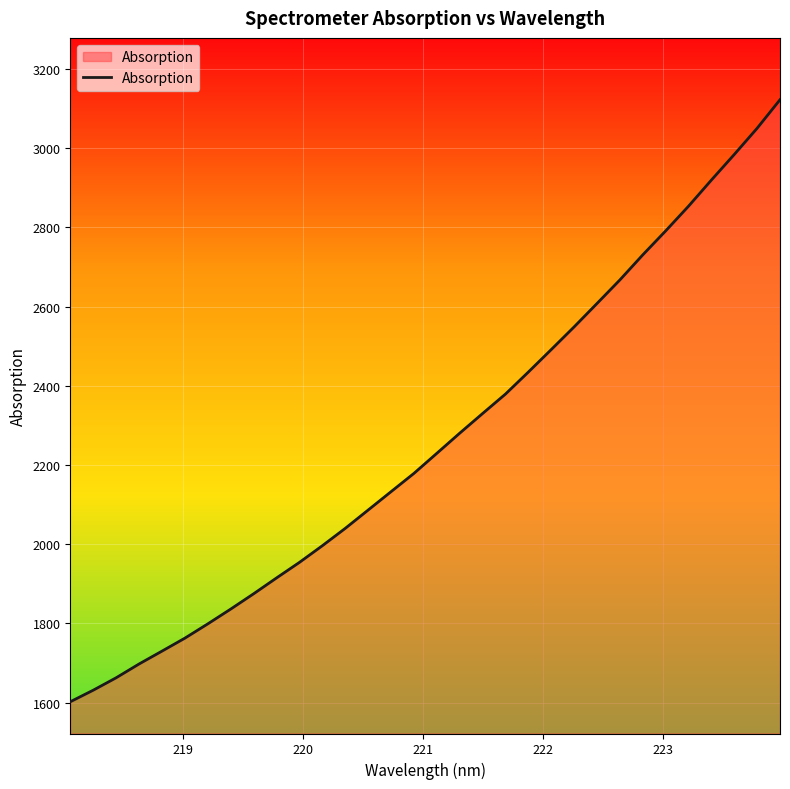

Does the chart have visible grid lines?

Yes